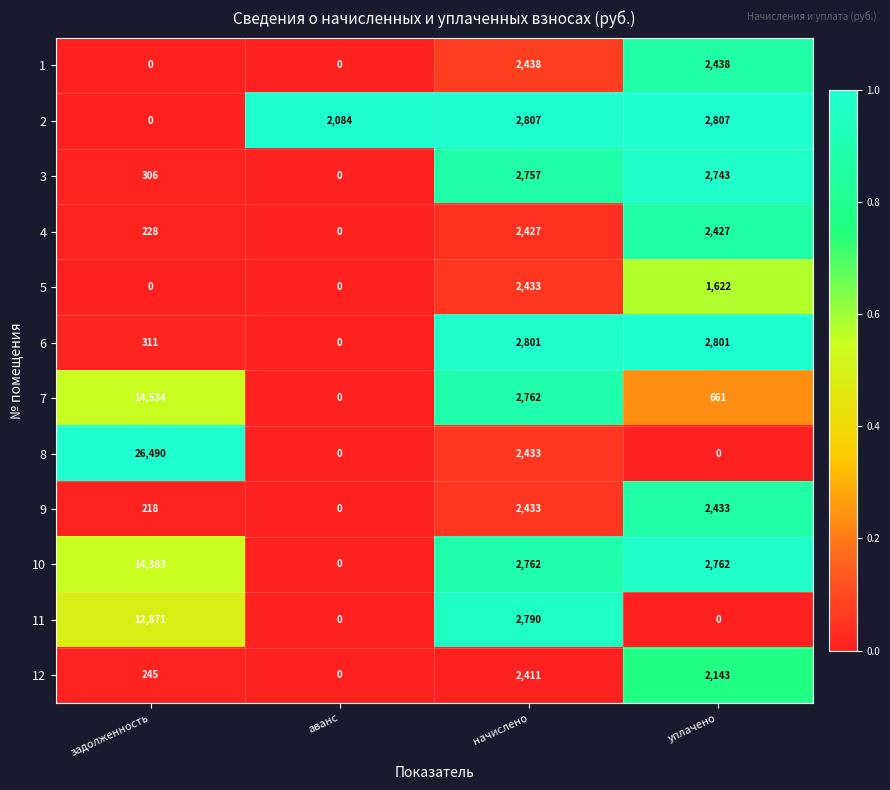

Count the number of categories in the chart.

4